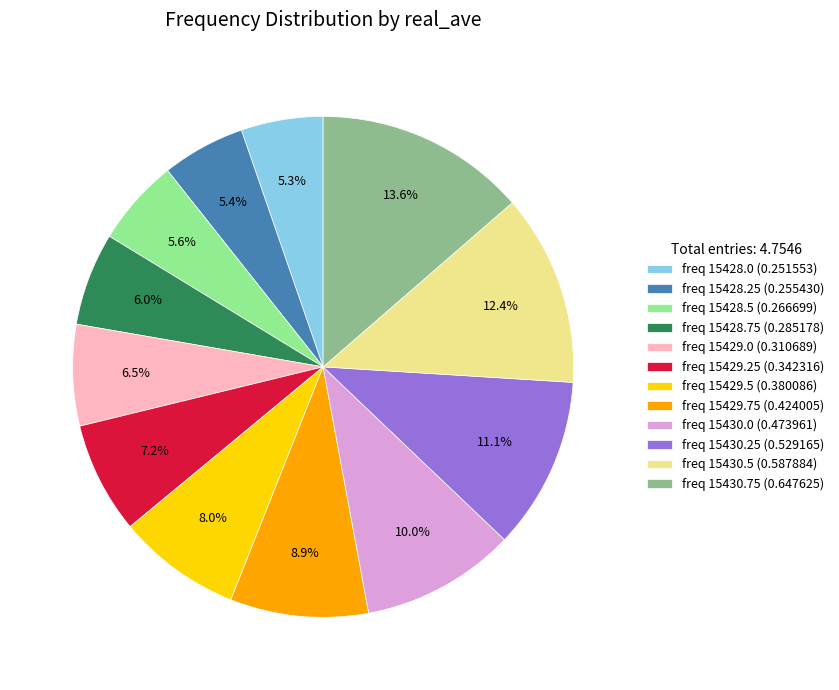

Is there any slice that represents more than half of the pie?

No